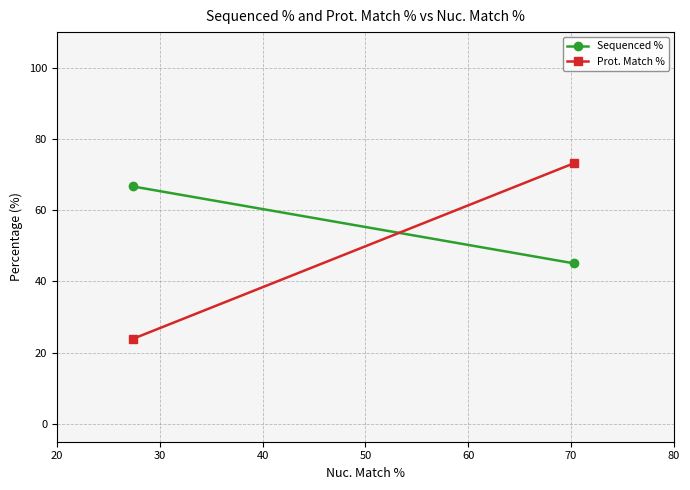

Is it true that Prot. Match % equals 7.4 at 20?

False